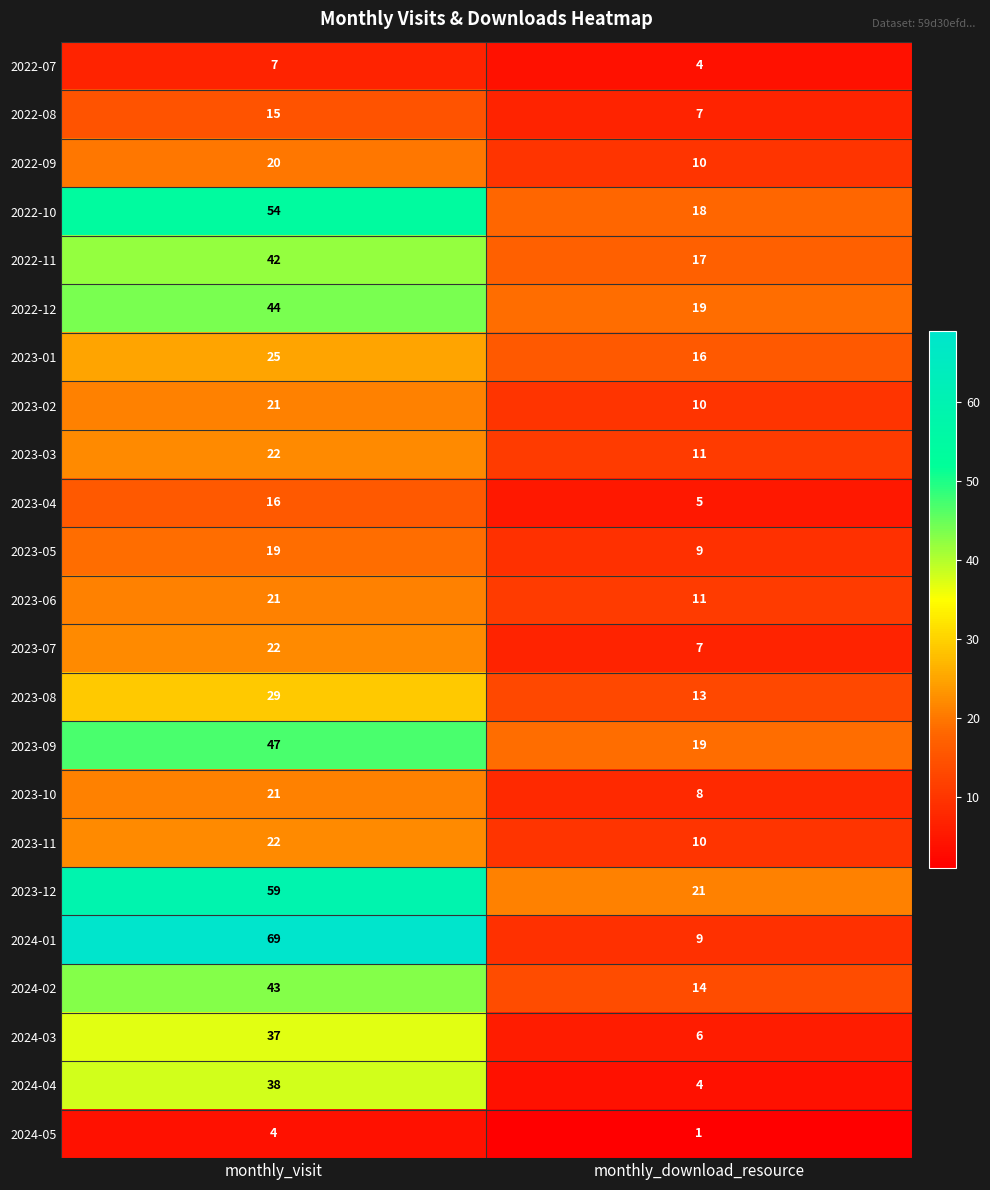

The value of 2023-11 at monthly_visit is 22. True or false?

True